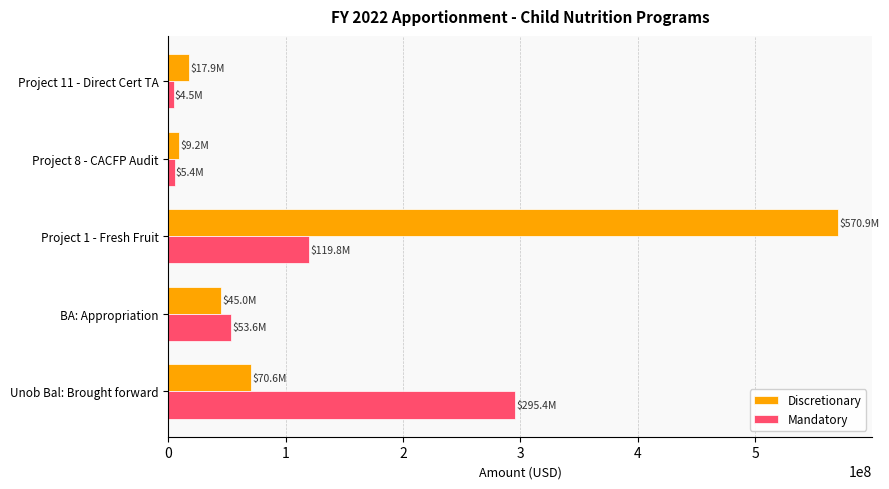

What is the average value of the Mandatory series?

95763821